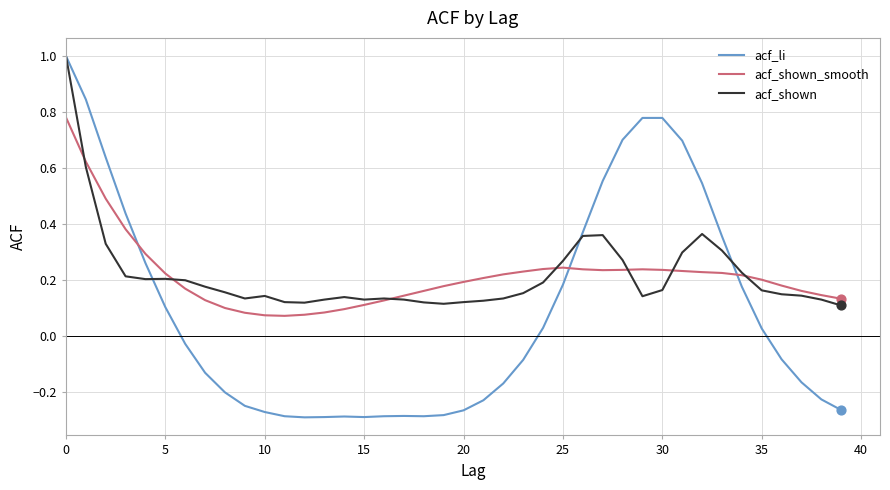

Which series has the widest spread of values?

acf_li